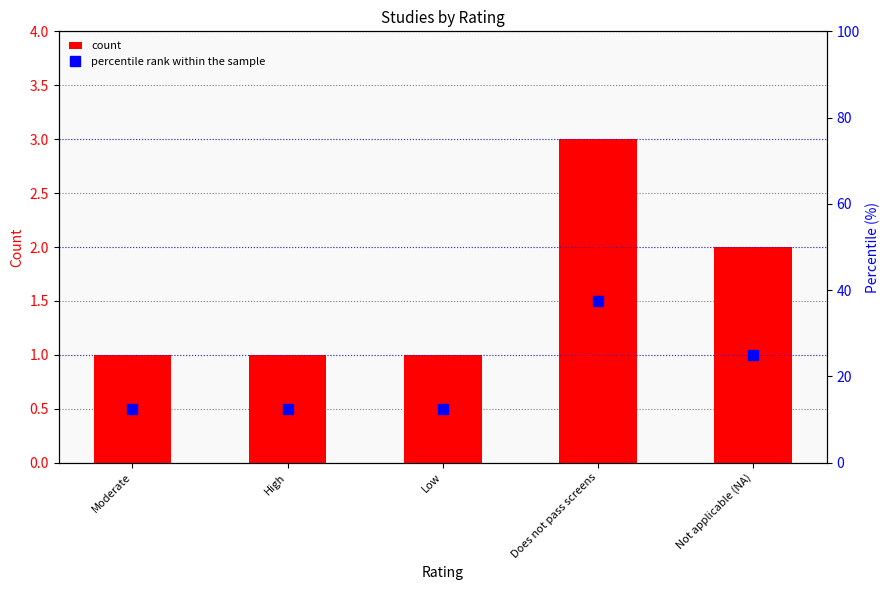

What is the total value across all series at Does not pass screens?

40.5